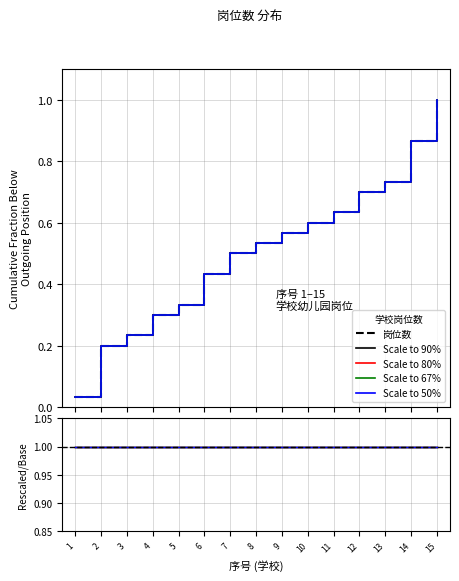

Is it true that Scale to 80% equals 1.4 at 12?

False